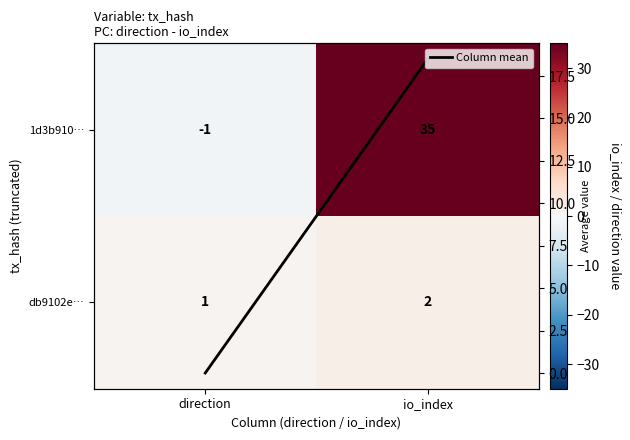

What is the difference between the maximum and minimum values in the 1d3b910… series?

36.0